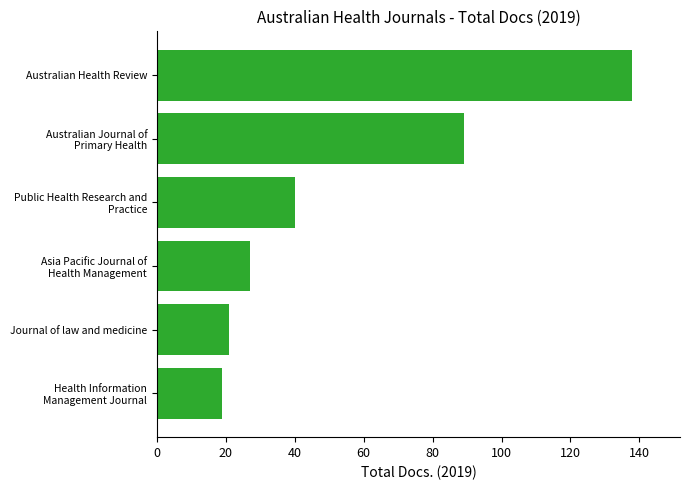

Where is the data nearest to the value 78?

Australian Journal of
Primary Health